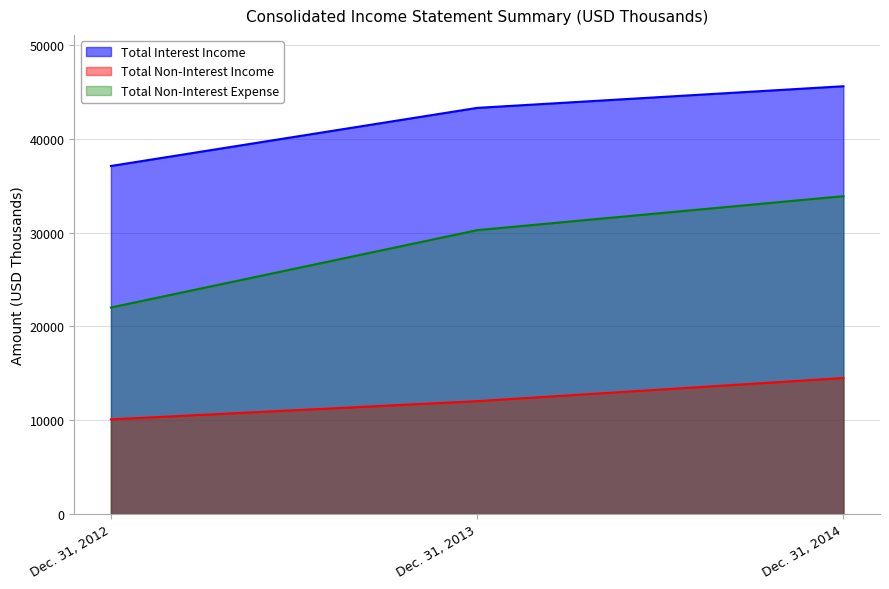

What is the spread (max minus min) of values at Dec. 31, 2013?

31257